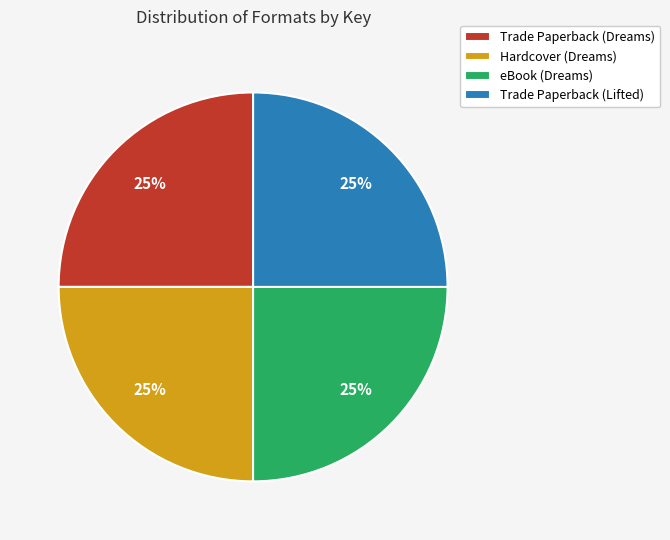

What is the ratio of the value at Trade Paperback (Lifted) to the value at eBook (Dreams)?

1.0